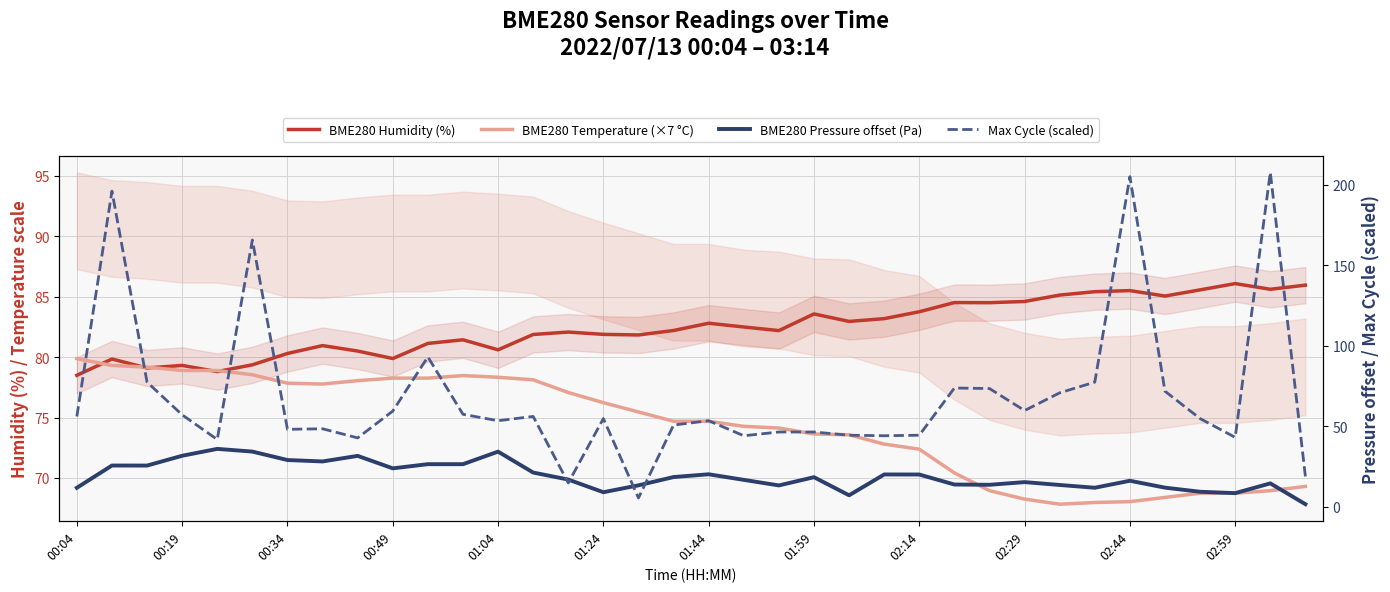

Reading left to right, extract all data points from this chart.

BME280 Humidity (%): 78.5	79.8	79.1	79.3	78.8	79.4	80.3	81.0	80.5	79.9	81.1	81.4	80.6	81.9	82.1	81.9	81.8	82.2	82.8	82.5	82.2	83.6	83.0	83.2	83.8	84.5	84.5	84.6	85.1	85.4	85.5	85.0	85.6	86.1	85.6	86.0
BME280 Temperature (×7 °C): 79.9	79.3	79.2	78.9	78.9	78.5	77.8	77.8	78.0	78.3	78.3	78.5	78.3	78.1	77.1	76.2	75.5	74.7	74.7	74.3	74.1	73.6	73.6	72.8	72.4	70.4	69.0	68.2	67.8	68.0	68.0	68.4	68.7	68.7	69.0	69.3
BME280 Pressure offset (Pa): 11.7	25.5	25.5	31.6	35.8	34.2	28.9	28.0	31.5	23.8	26.3	26.3	34.1	21.1	16.8	8.9	13.2	18.3	20.1	16.6	13.1	18.2	7.0	19.9	19.9	13.7	13.5	15.2	13.4	11.7	16.0	11.8	9.2	8.3	14.4	1.5
Max Cycle (scaled): 56.0	196.0	77.3	57.0	41.7	165.7	48.0	48.3	42.7	59.3	93.0	57.3	53.3	56.0	14.7	54.7	5.3	50.7	53.3	44.0	46.3	46.3	44.3	44.0	44.3	73.7	73.3	59.7	70.7	77.3	205.0	71.7	54.7	43.0	207.7	18.7